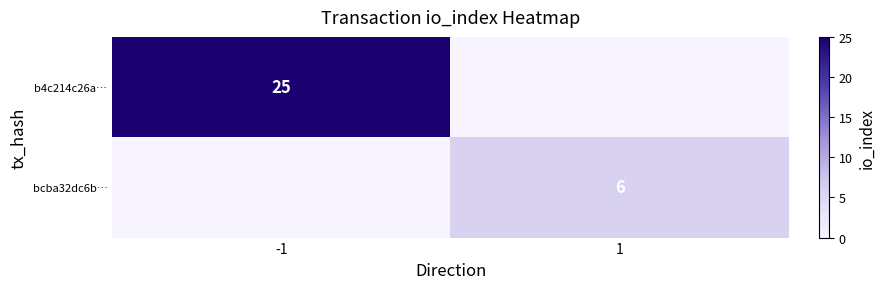

The bcba32dc6b… series shows 6 at 1. True or false?

True